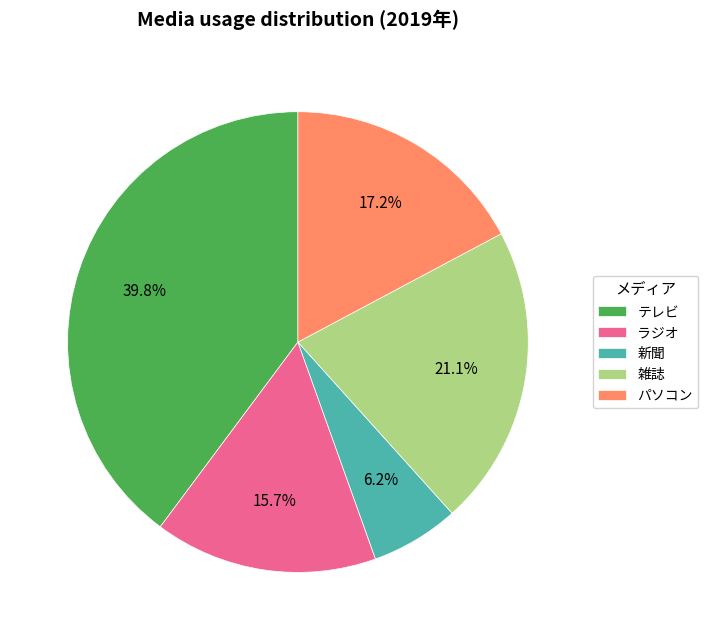

What is the ratio of the value at 新聞 to the value at 雑誌?

0.3